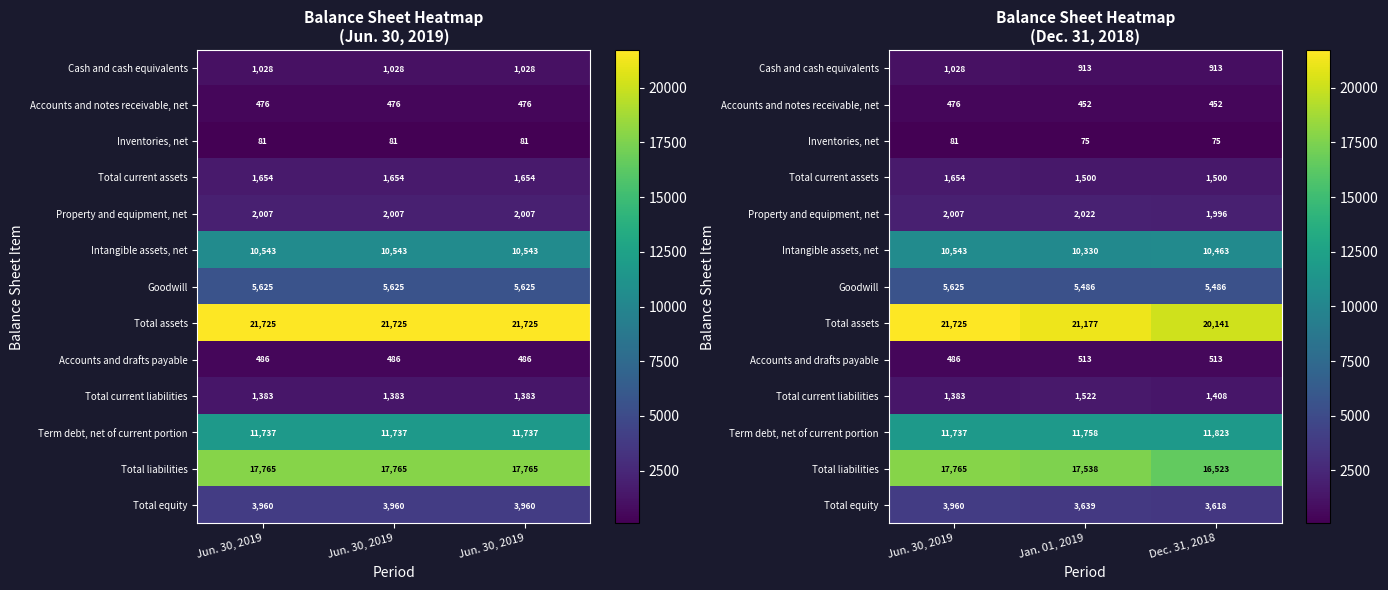

How many data points does each series have?

3